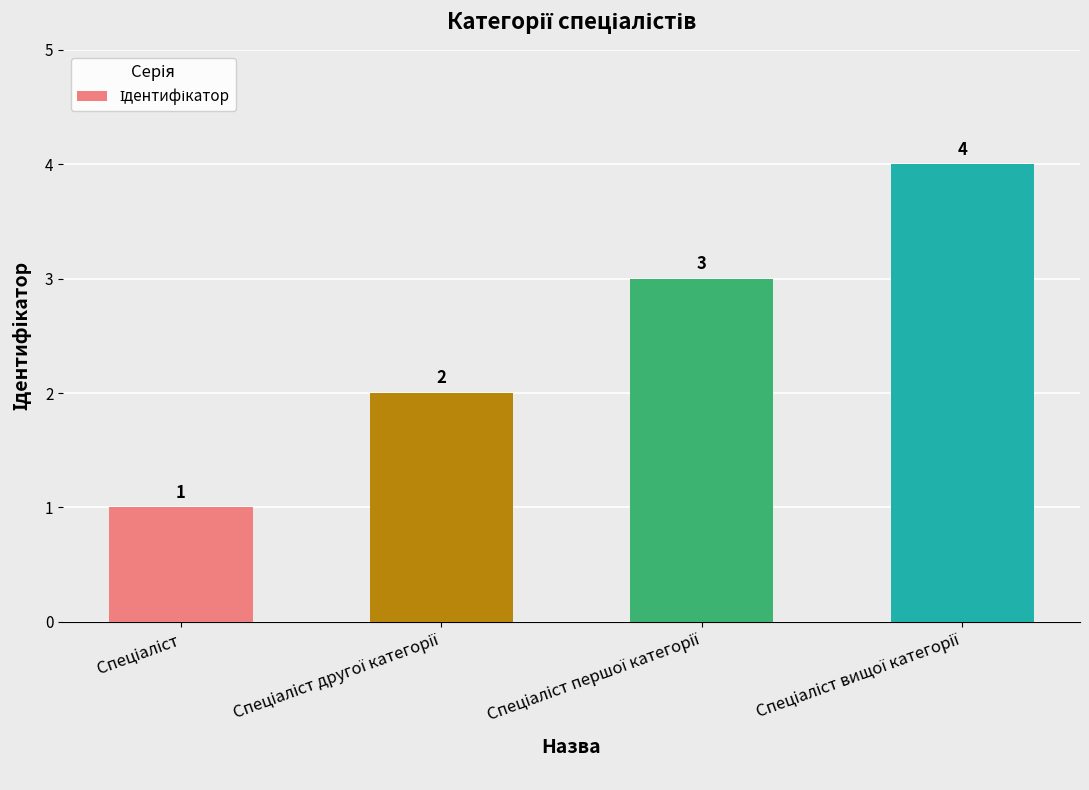

Reading right to left, list all the values displayed in this chart.

4	3	2	1